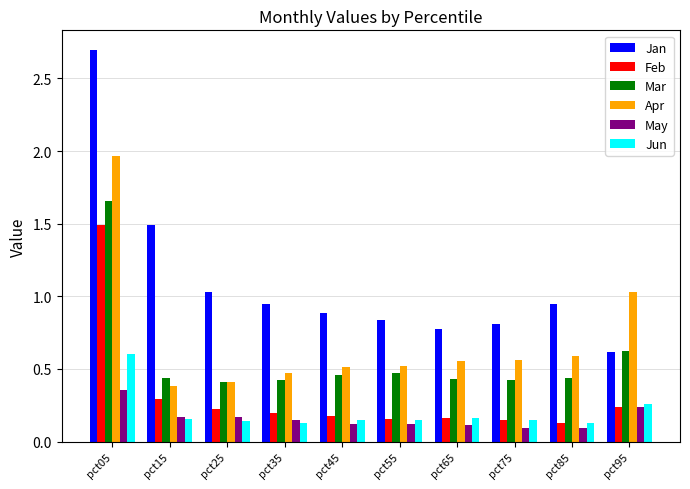

Which category has the highest value in the Jun series?

pct05